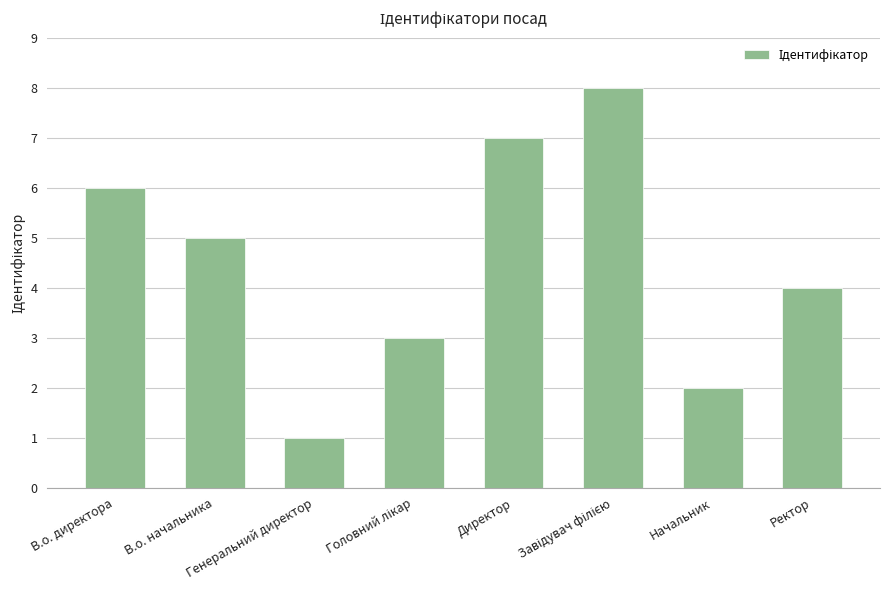

What is the greatest value displayed?

8